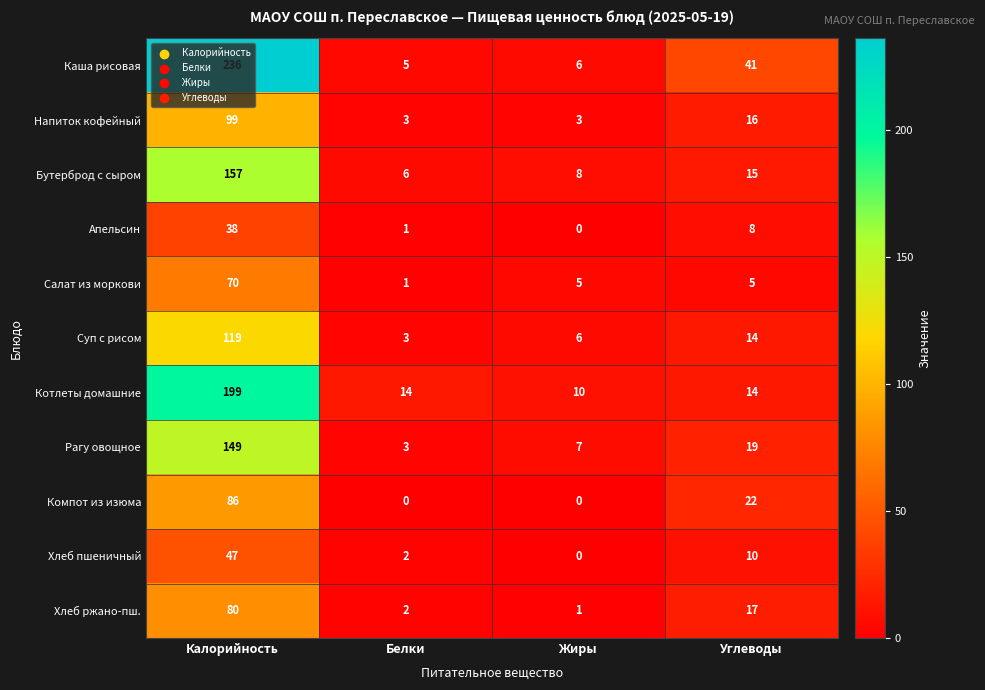

At which category is the sum across all series the highest?

Калорийность